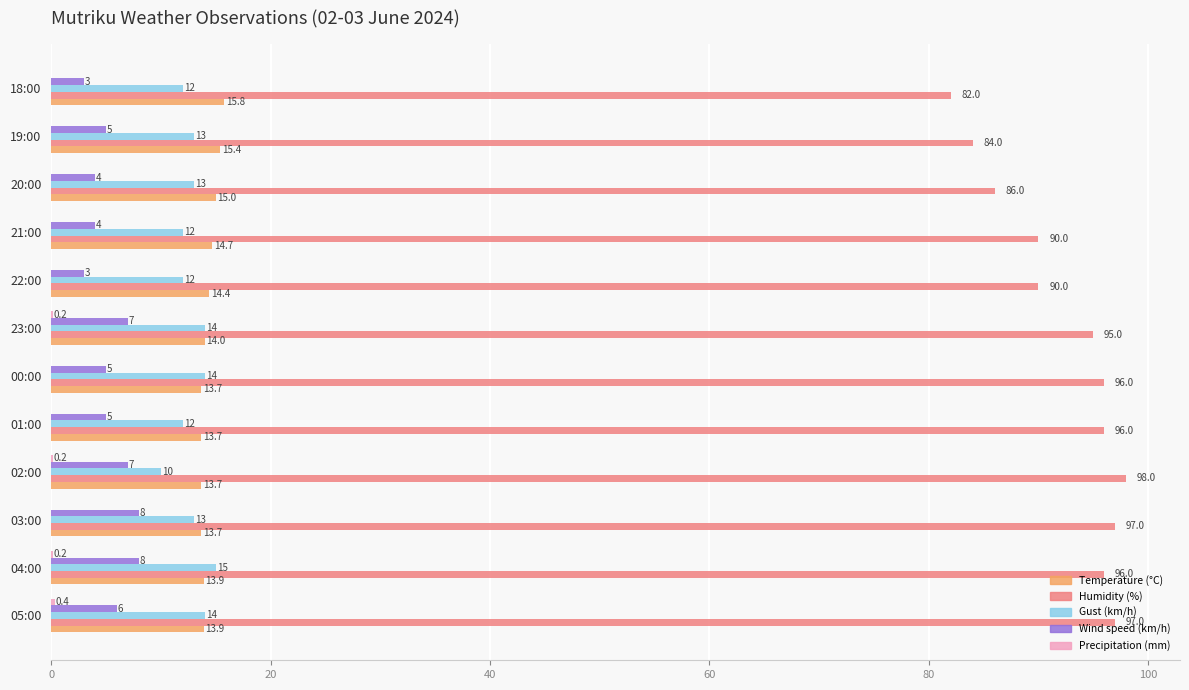

The value of Temperature (°C) at 01:00 is 13.7. True or false?

True